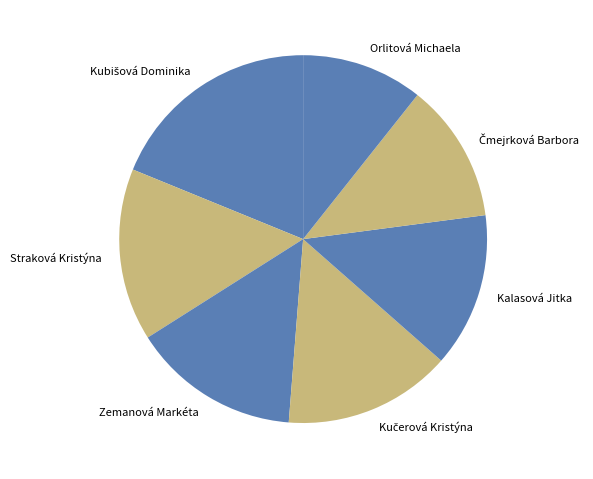

How many slices are in this pie chart?

7